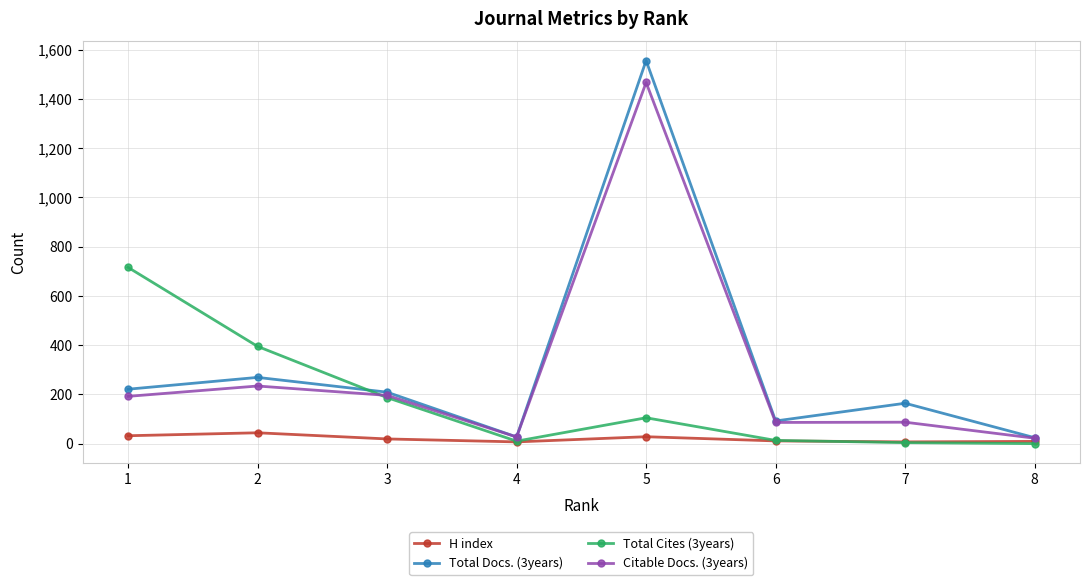

What is the average value of the Total Docs. (3years) series?

320